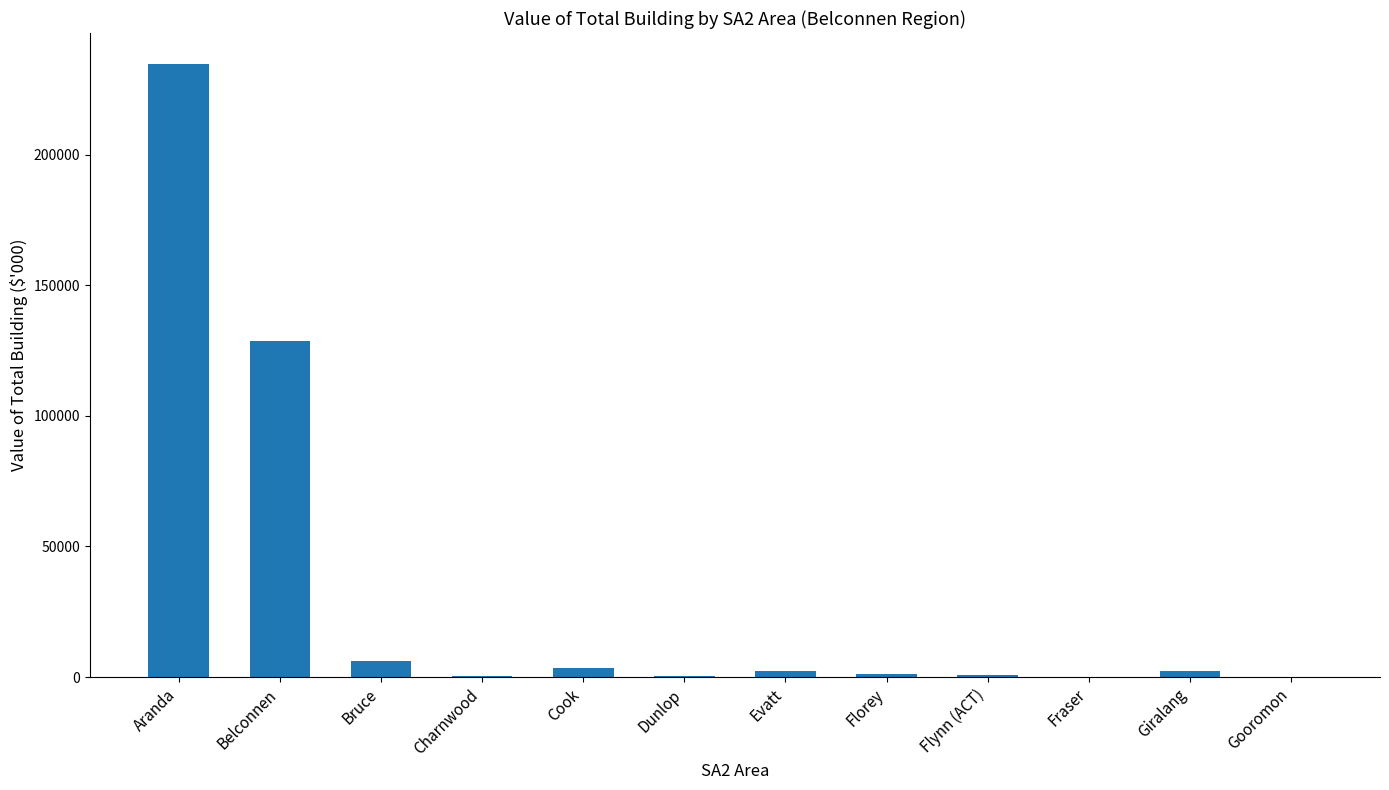

The chart shows a value of 234945 at Aranda. True or false?

True